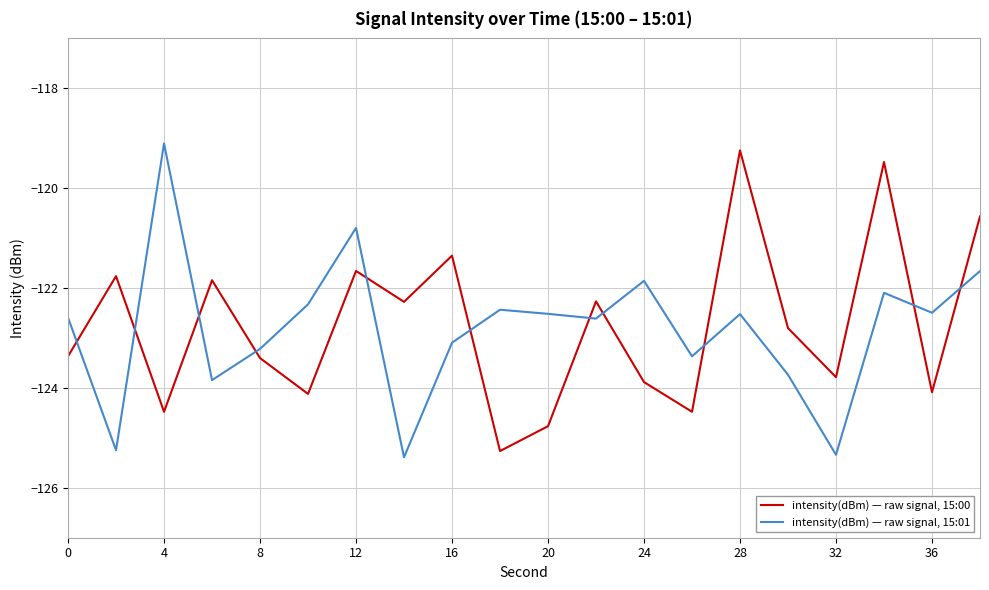

What is the minimum value for intensity(dBm) — raw signal, 15:01?

-125.4